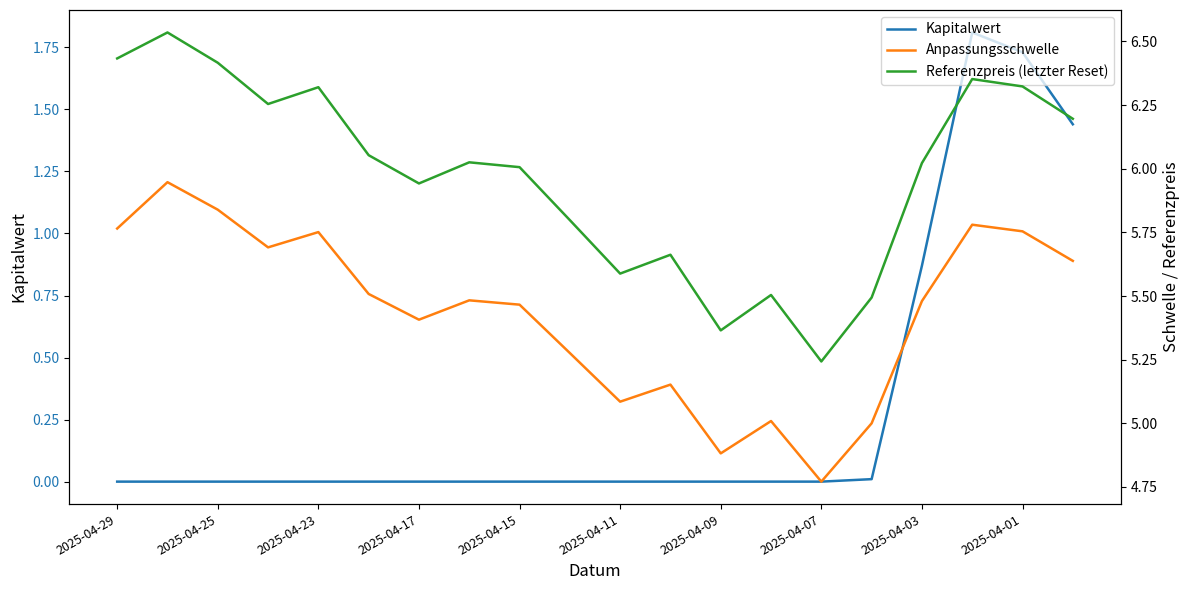

True or false: Kapitalwert has a value of 0.0 at 2025-04-07.

True